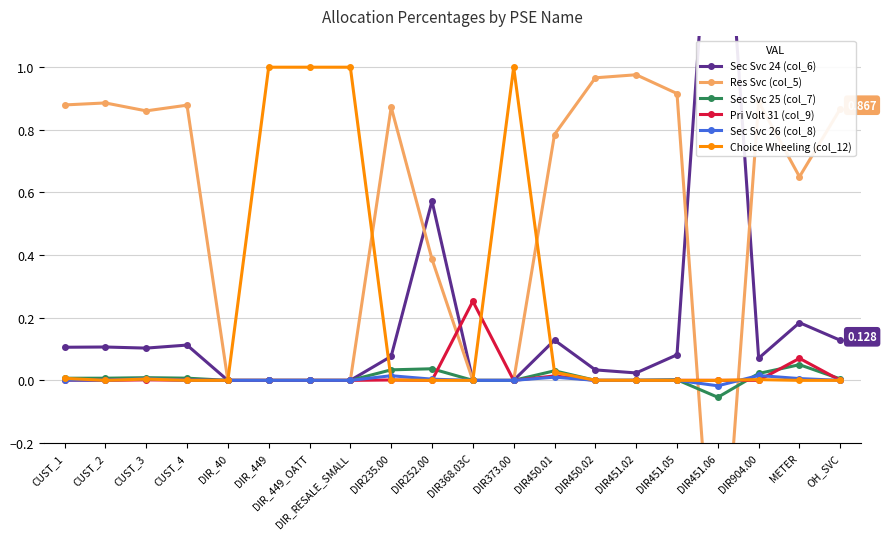

At which category is the sum across all series the highest?

DIR450.02